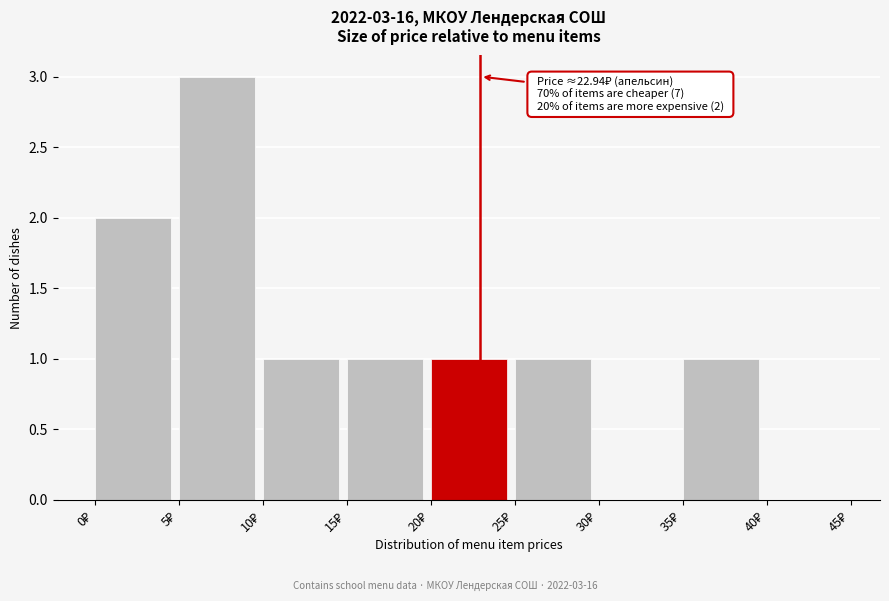

Which range on the x-axis has the tallest bar?

5 to 10